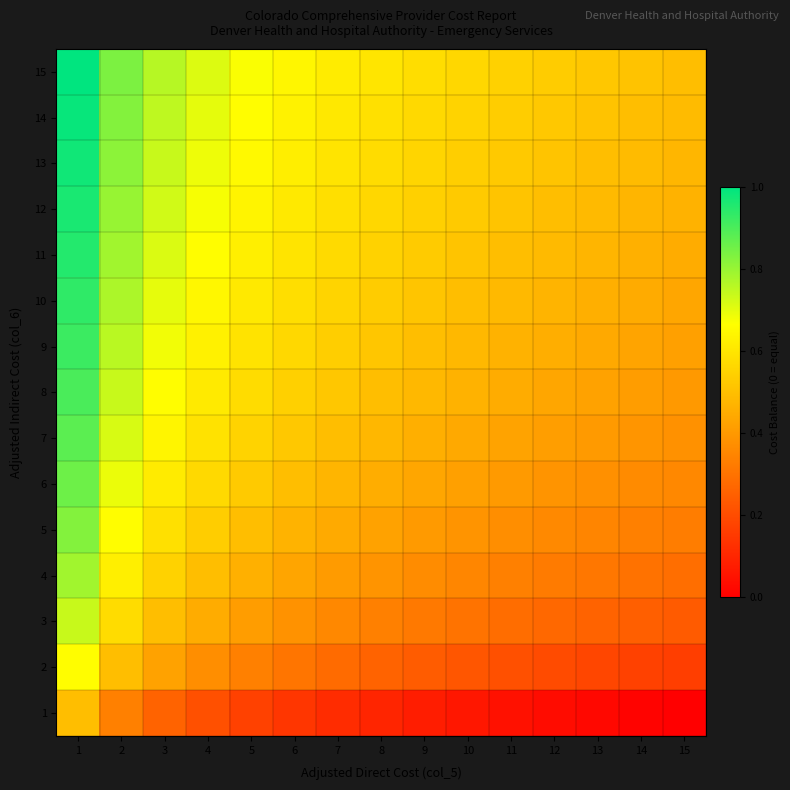

What is the total value across all series at 7?

7.2